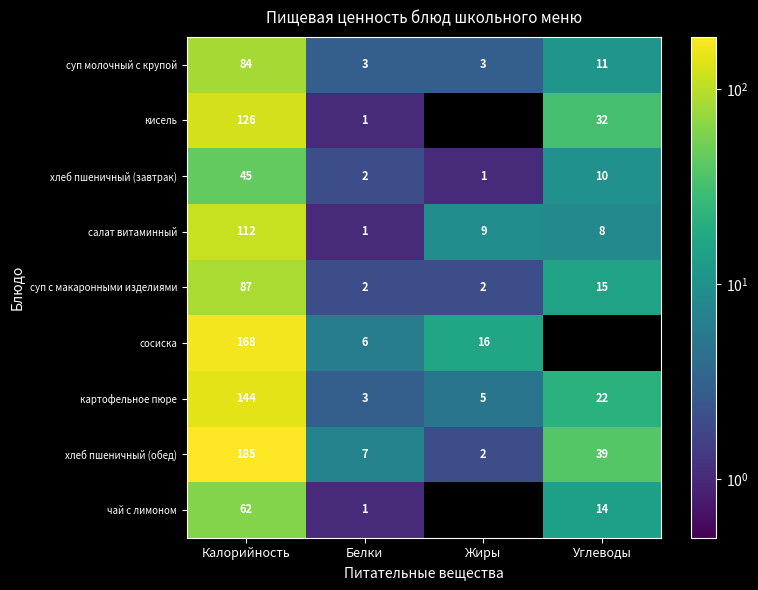

True or false: чай с лимоном has a value of 0.3 at Белки.

False